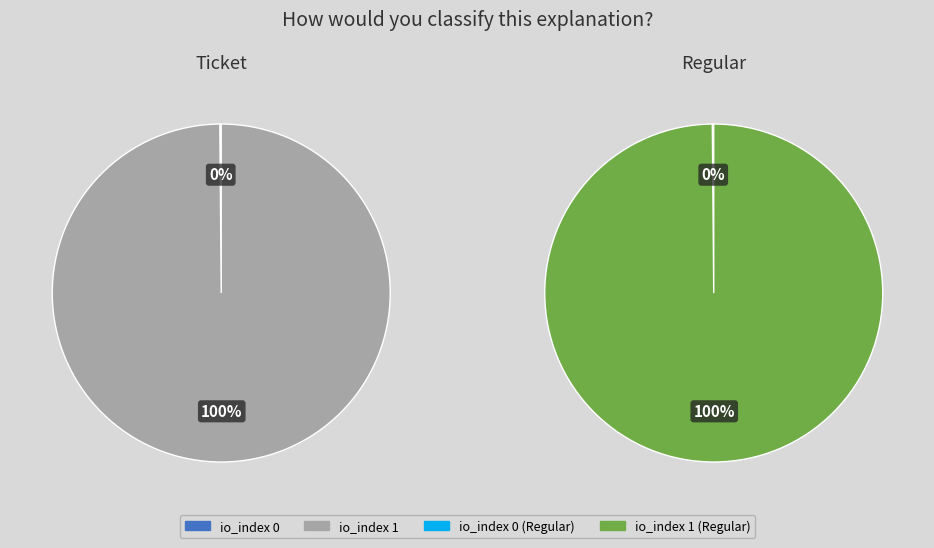

Combined, what portion of the pie is io_index 0 and io_index 1?

100.0%